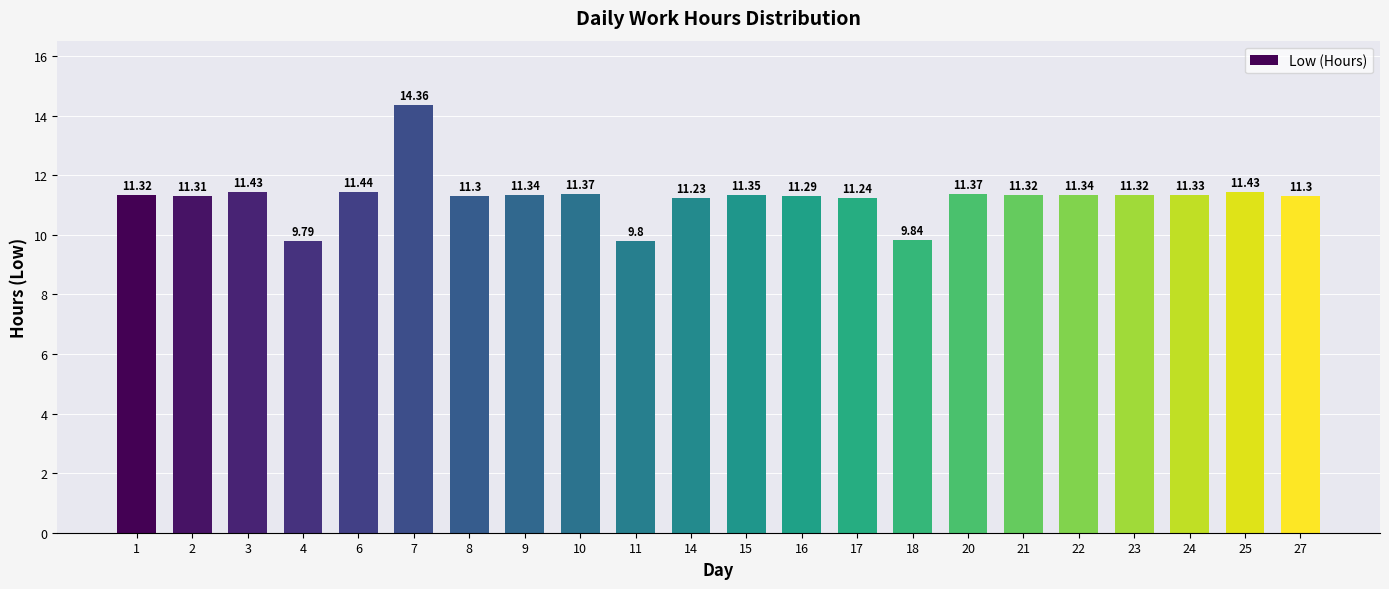

Does the chart contain any negative values?

No